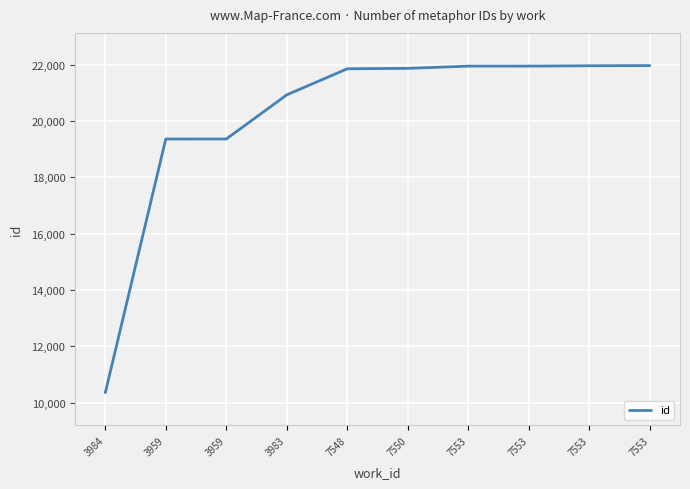

Count the number of data series in this chart.

1